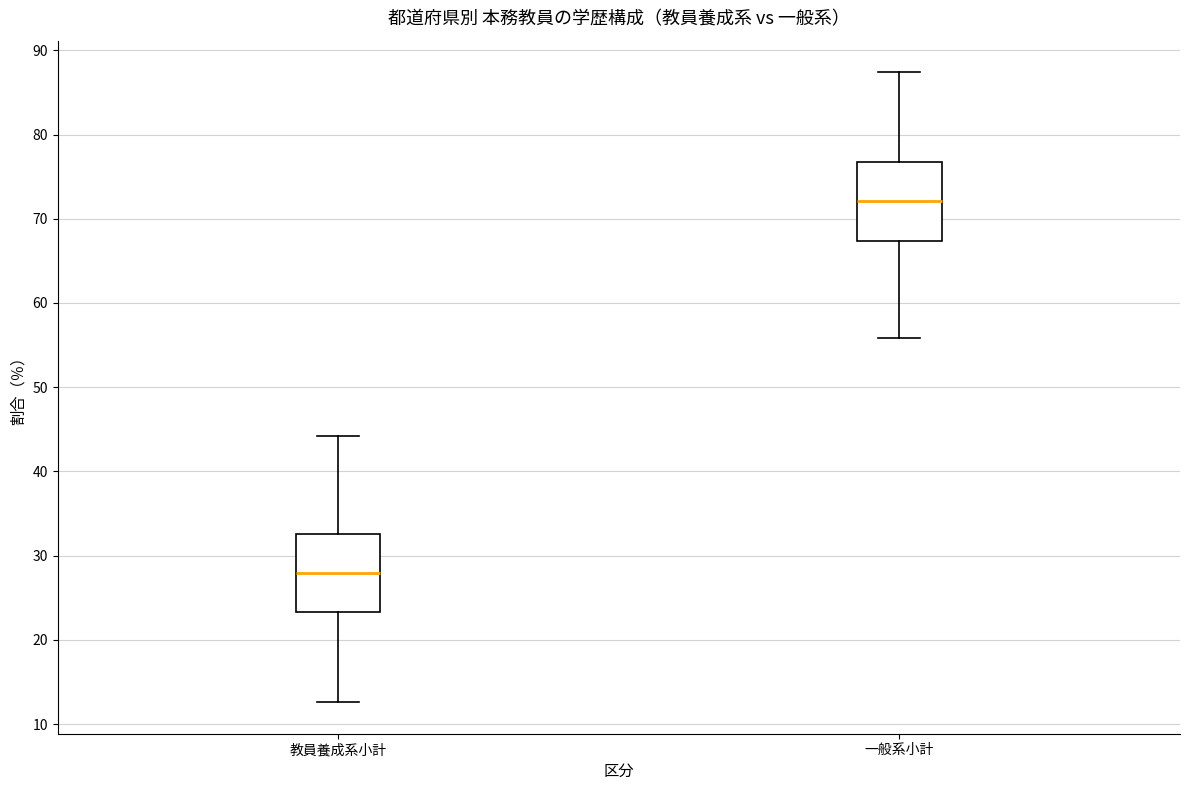

Which box's median line is the highest?

一般系小計